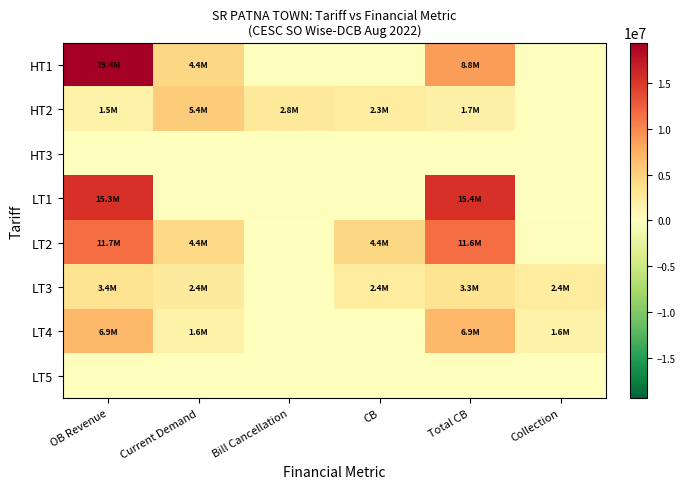

What is the greatest value displayed?

19418458.0